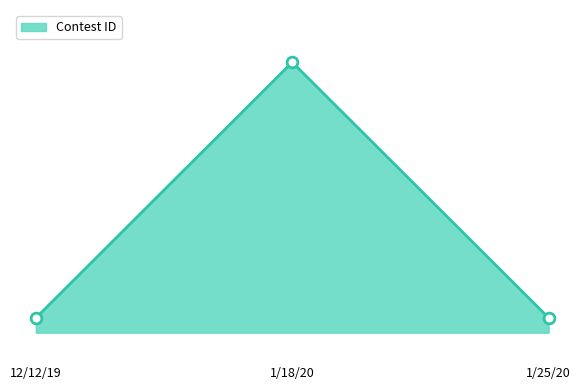

What is the ratio of the value at 1/25/20 to the value at 1/18/20?

1.0